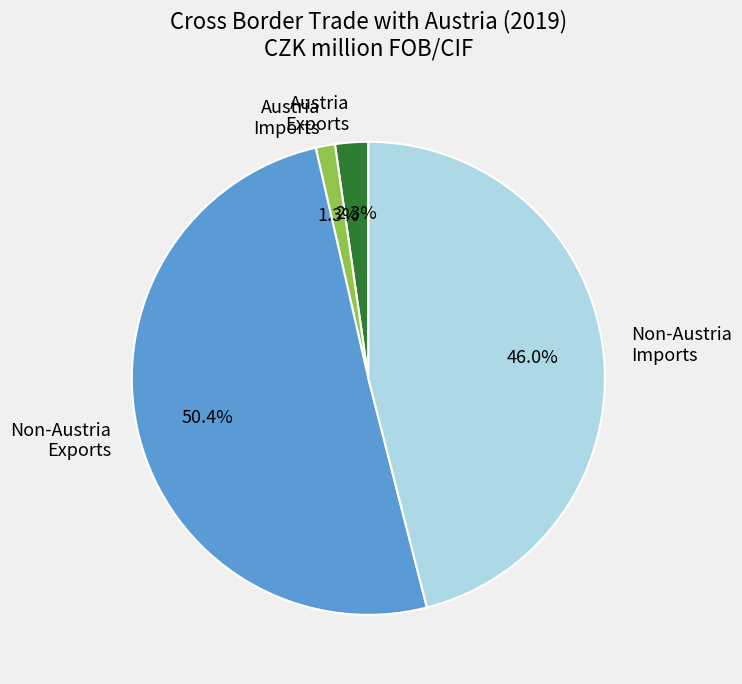

Is the sum of Austria Exports and Austria Imports greater than half?

No